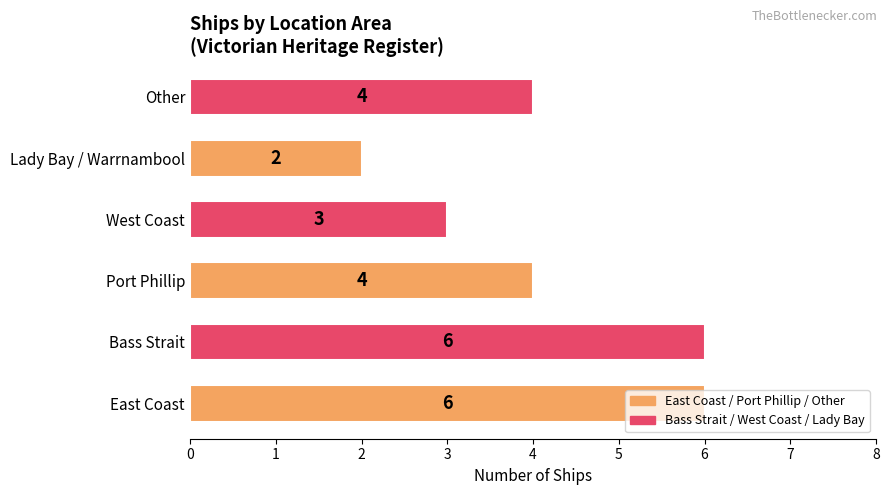

Count the values in the range 3 to 6.

5